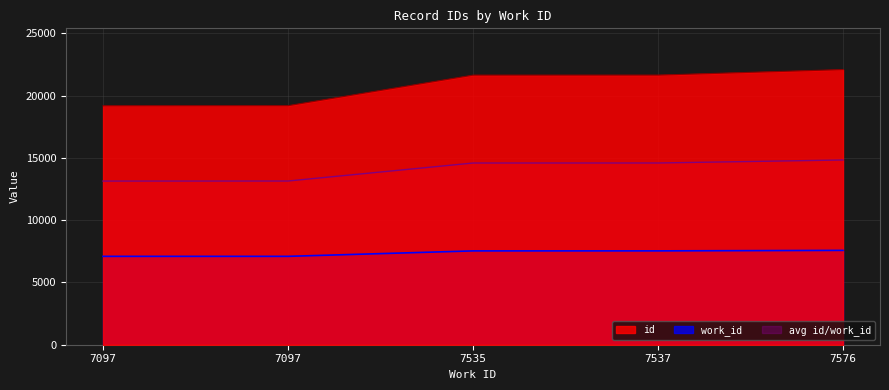

The value of id at 7097 is 33032. True or false?

False